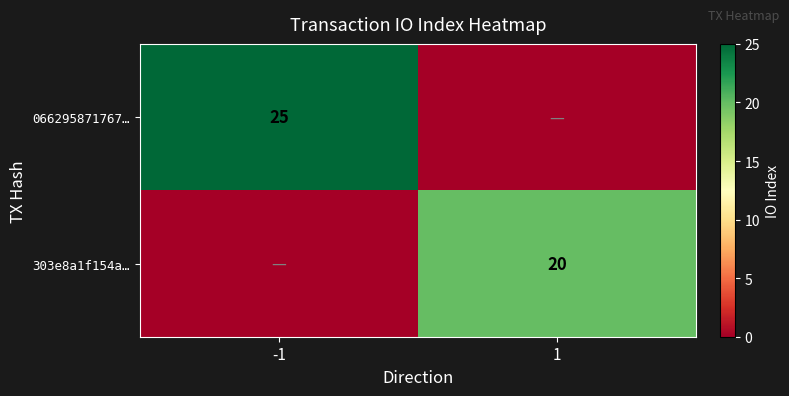

True or false: 303e8a1f154a… has a value of 7 at 1.

False